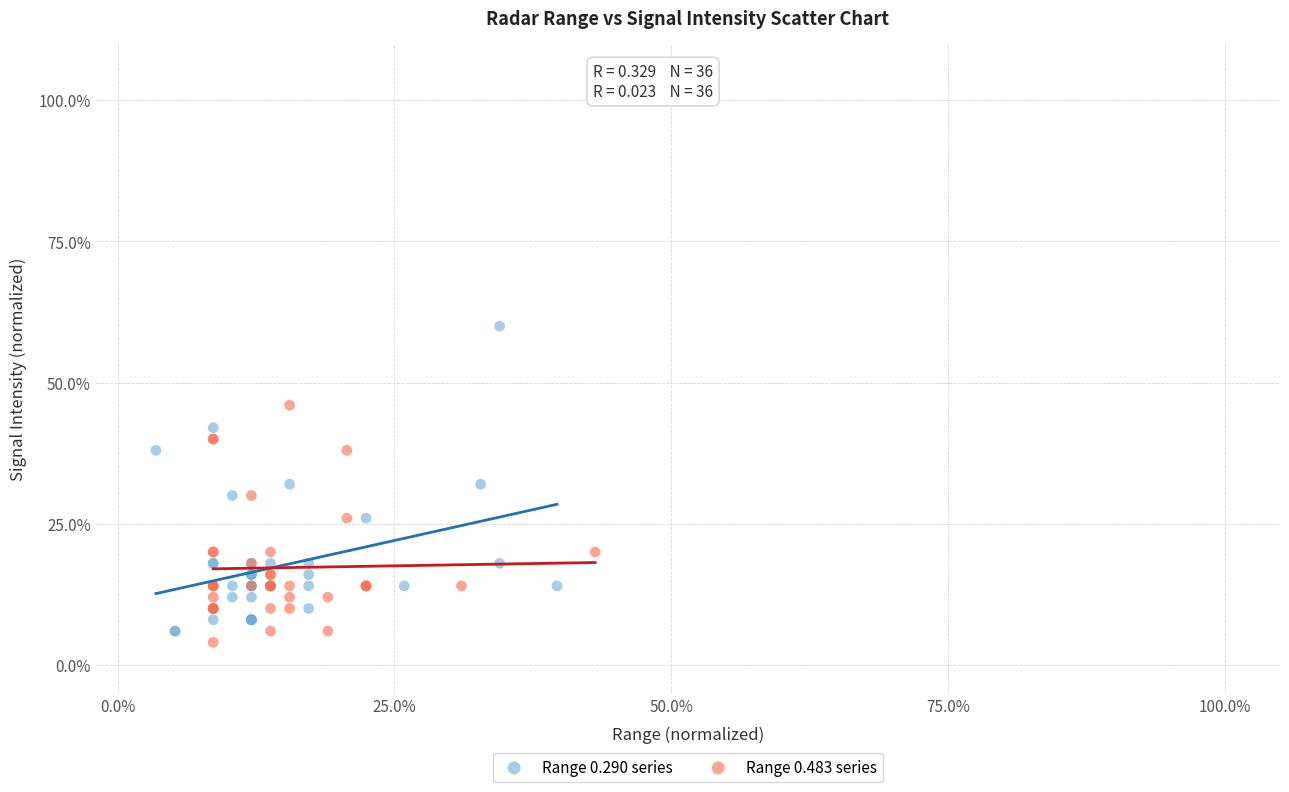

Which series contains the lowest Y value?

Range 0.483 series